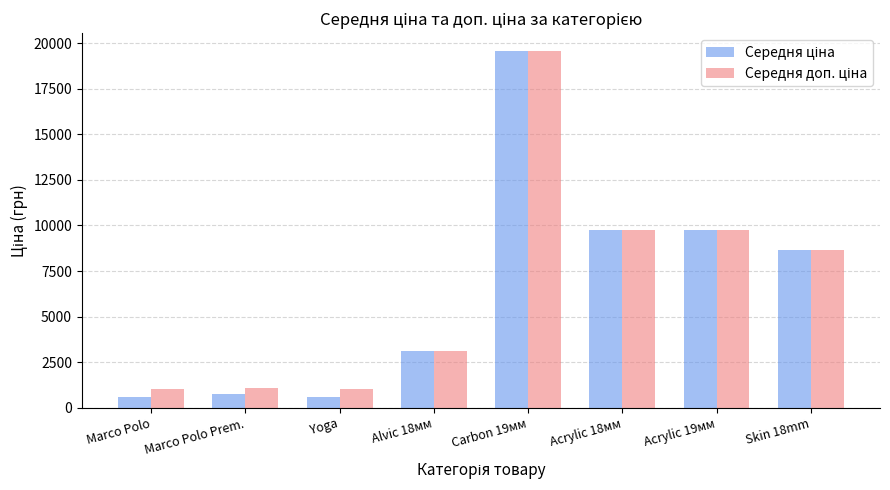

At which category does the chart reach its peak across all series?

Carbon 19мм